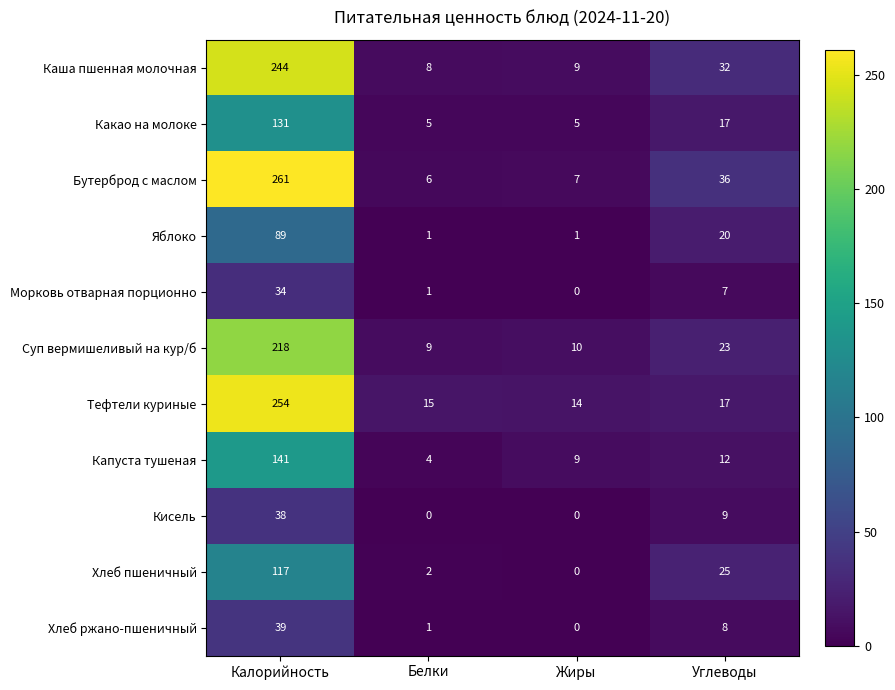

What value does the Суп вермишеливый на кур/б series have at Углеводы?

23